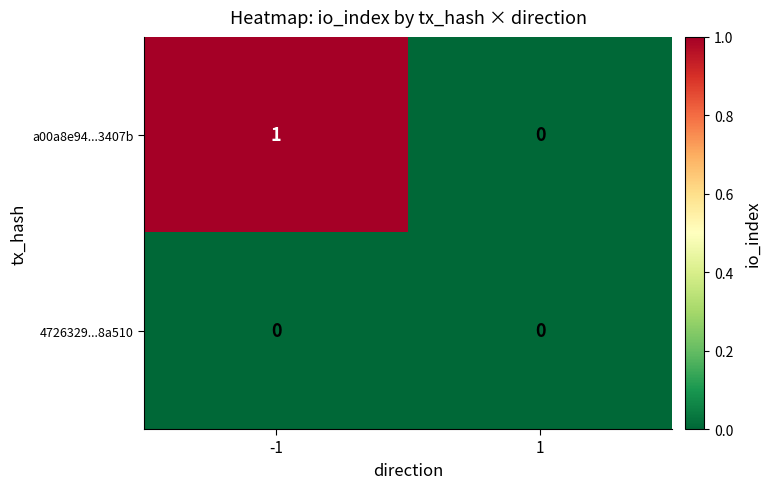

Between -1 and 1, which series saw the biggest shift?

a00a8e94...3407b